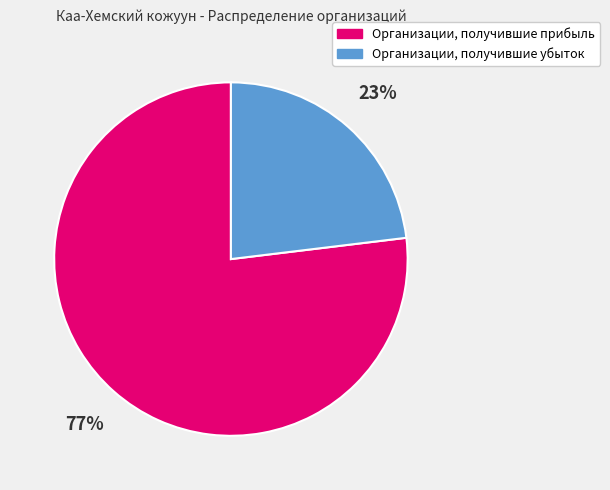

Is it true that Организации, получившие убыток is 23% of the pie?

True